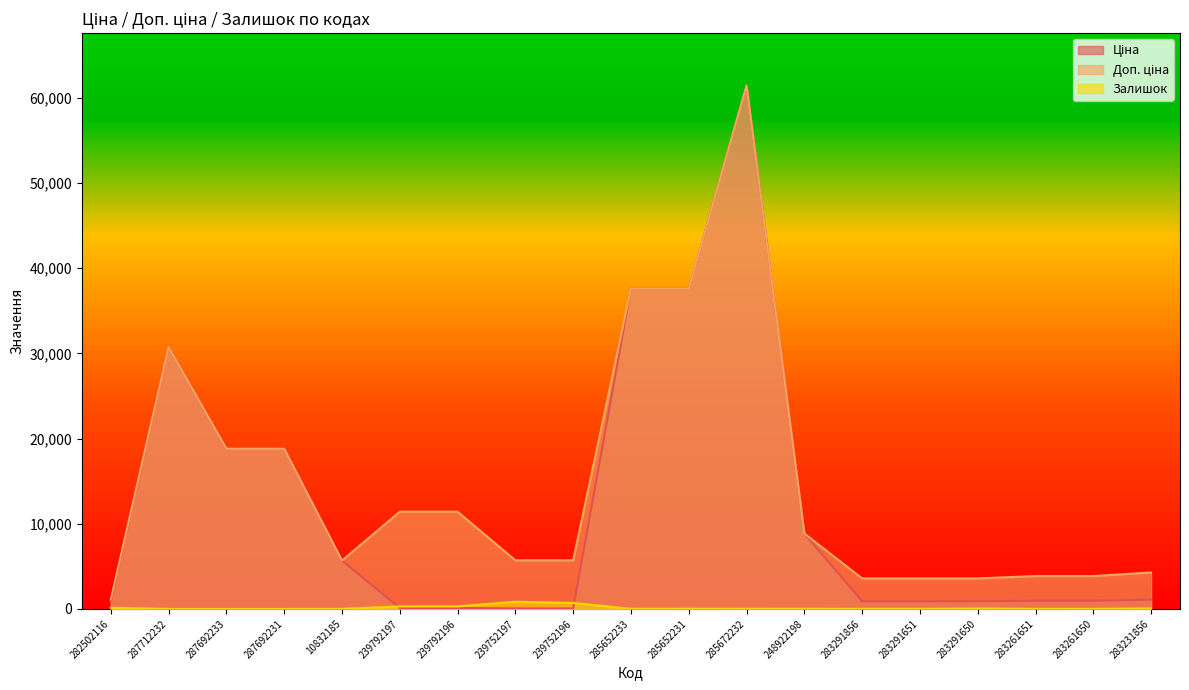

Is it true that Доп. ціна equals 8856.7 at 248922198?

True